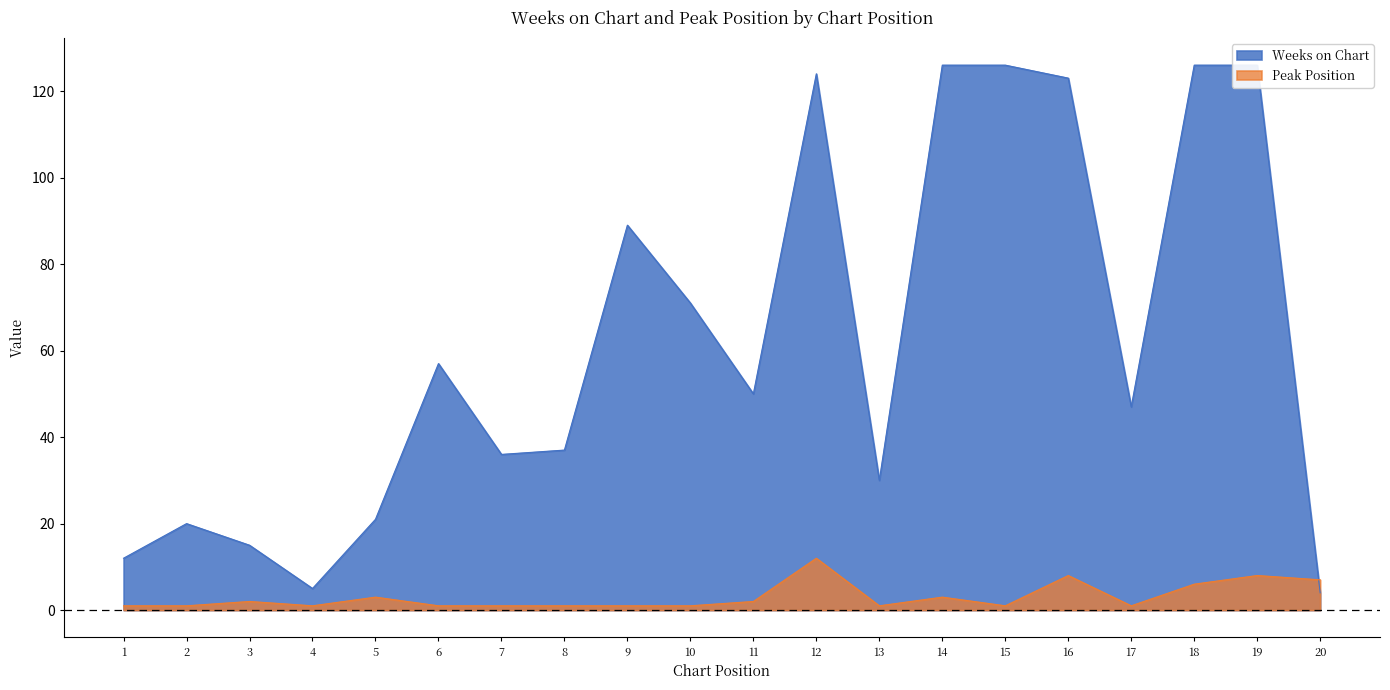

Between which two adjacent categories do Peak Position and Weeks on Chart first intersect?

19 and 20